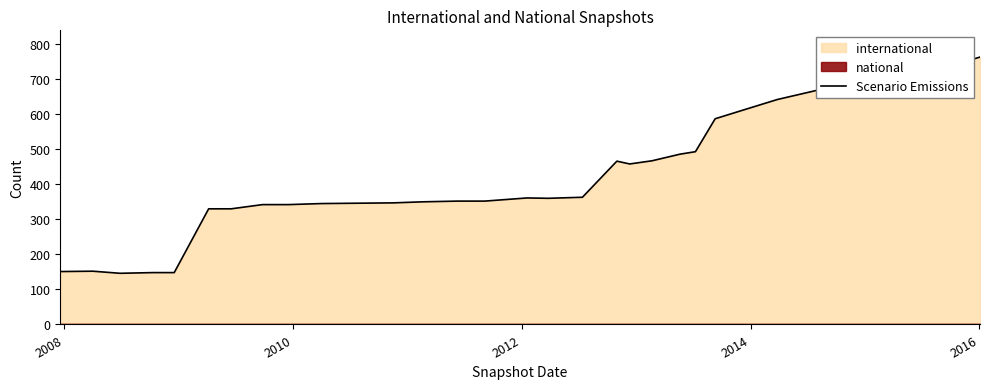

What is the maximum value for Scenario Emissions?

763